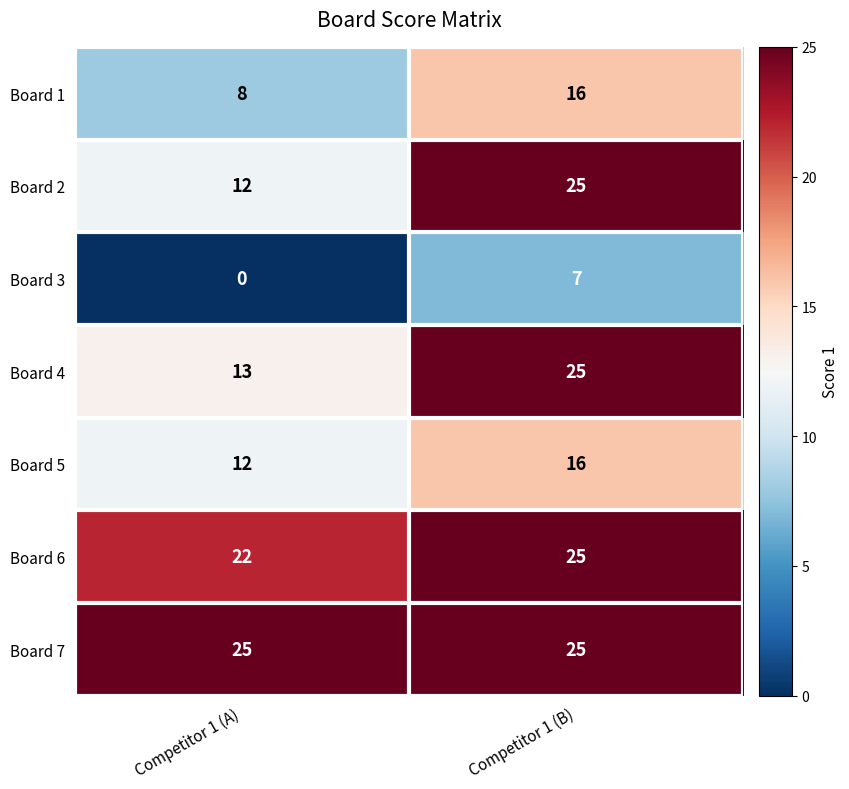

What is the sum of all Board 4 values?

38